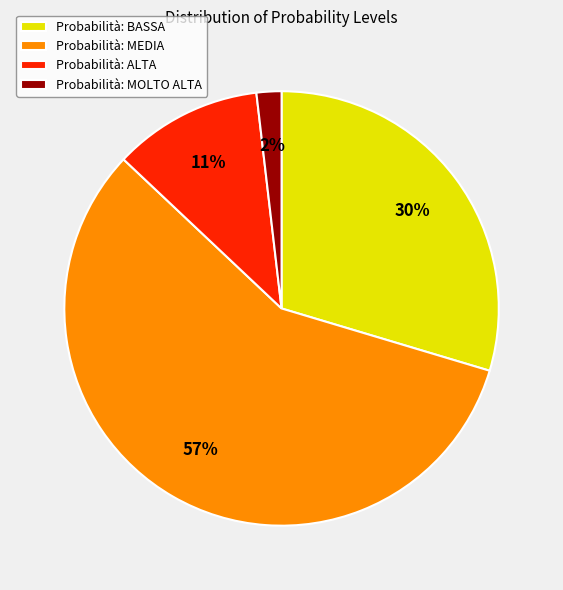

To the nearest percent, what is the average slice percentage?

25%